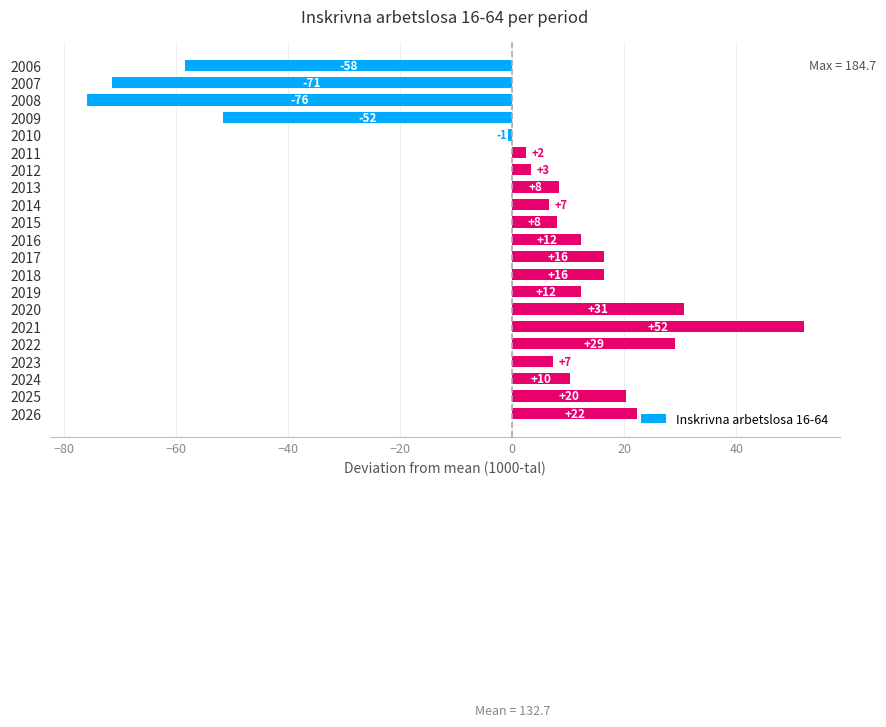

What is the difference between the maximum and minimum values?

128.0